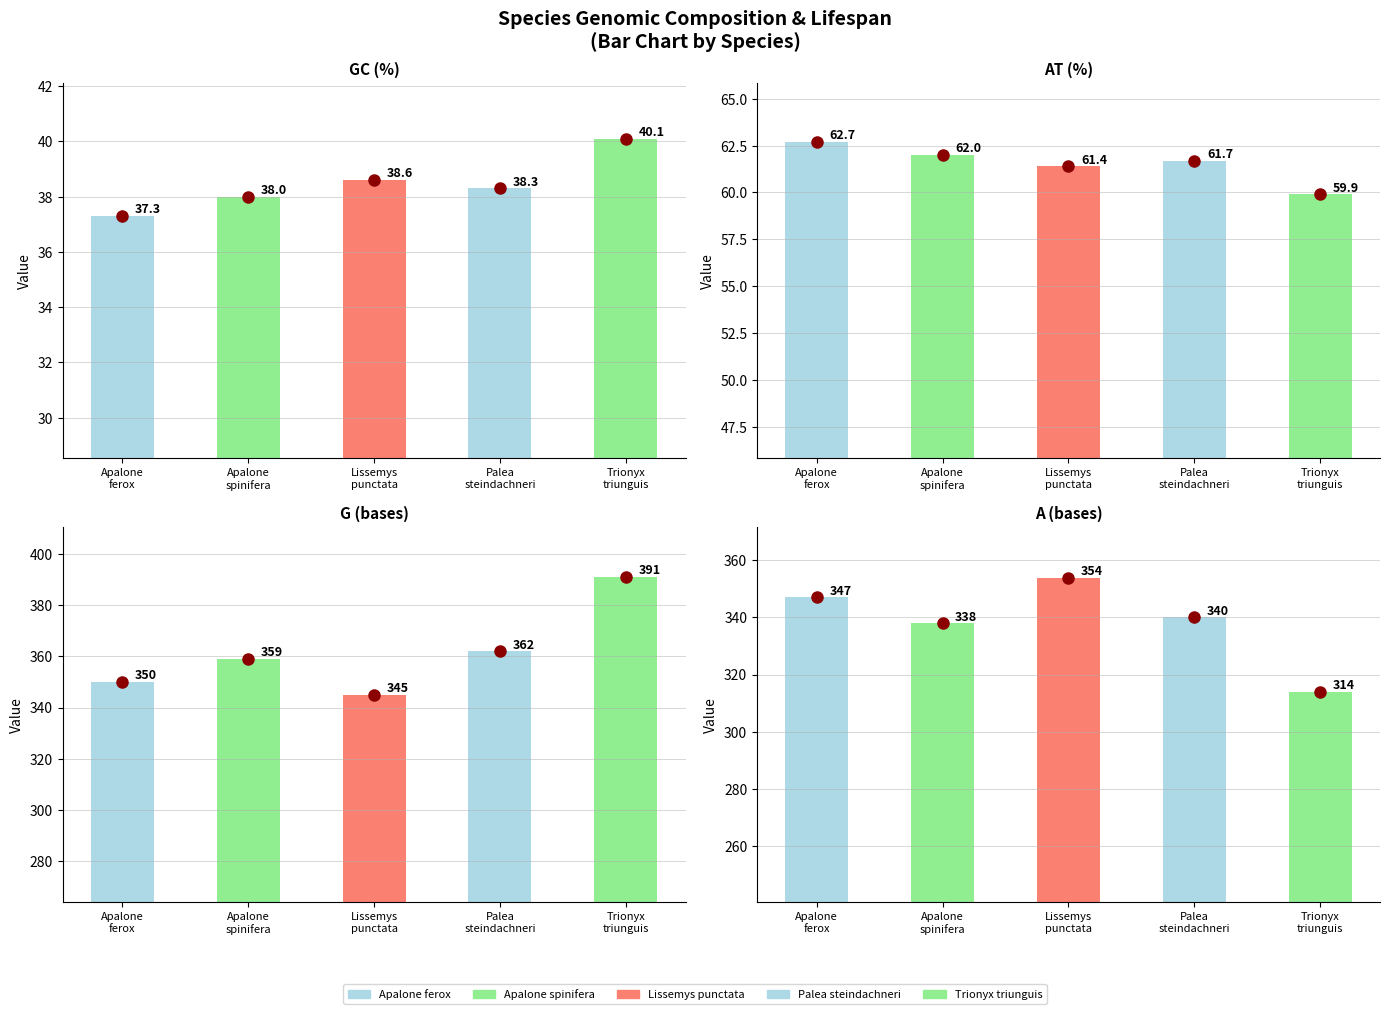

What is the lowest value of the A (bases) series?

314.0